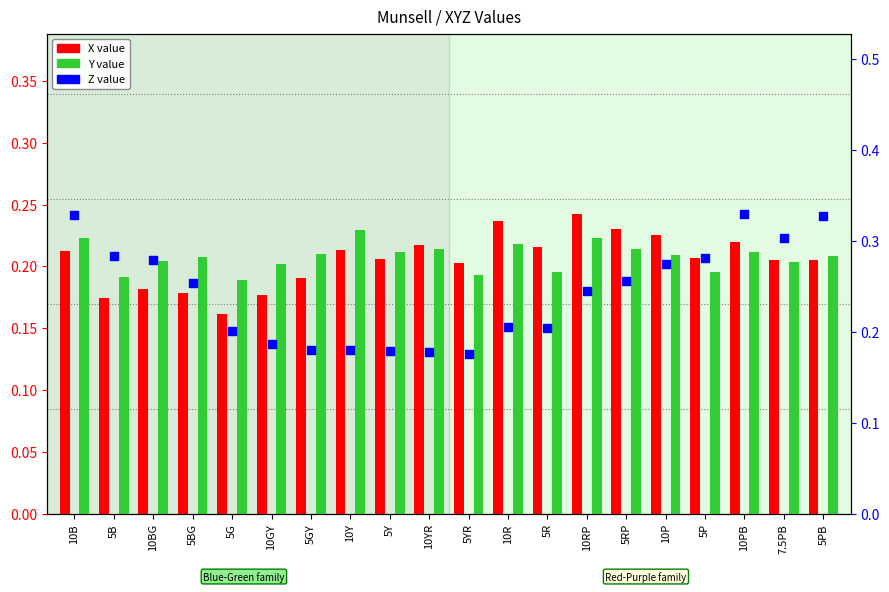

Which series has the widest spread of Y values?

Z